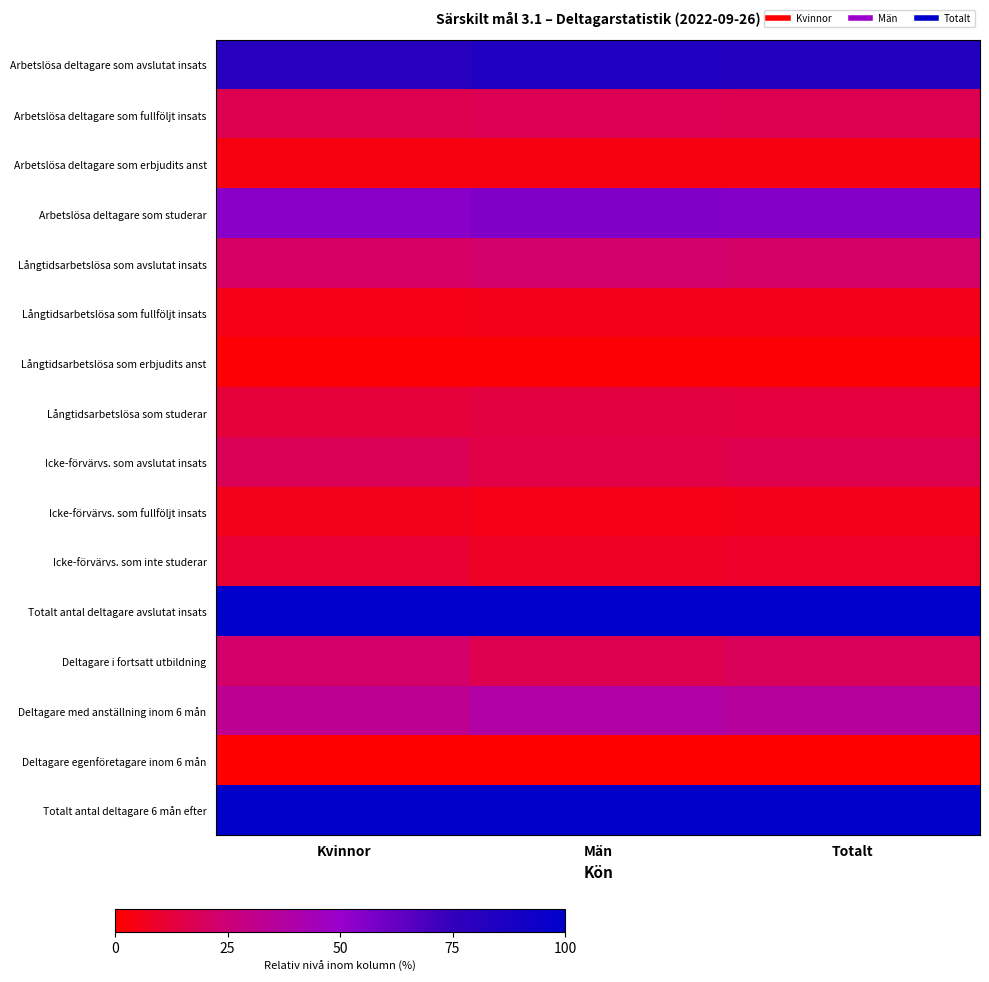

Between Kvinnor and Totalt, which series saw the biggest shift?

Deltagare med anställning inom 6 mån